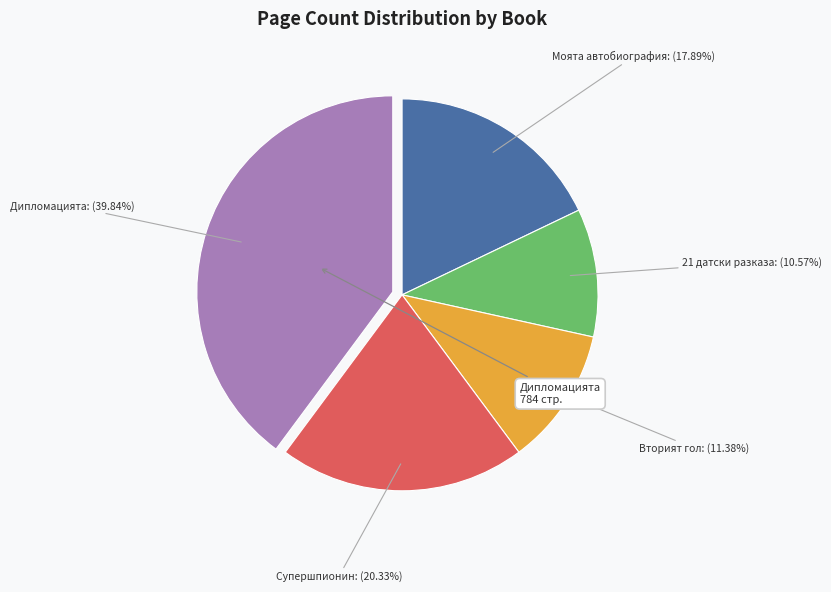

Is there a majority slice in this chart?

No